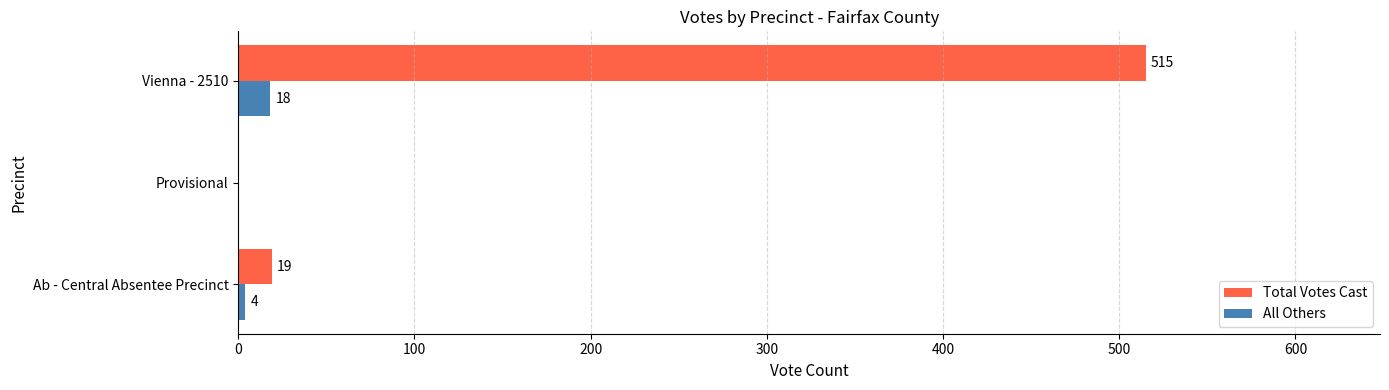

What is the average value of the Total Votes Cast series?

178